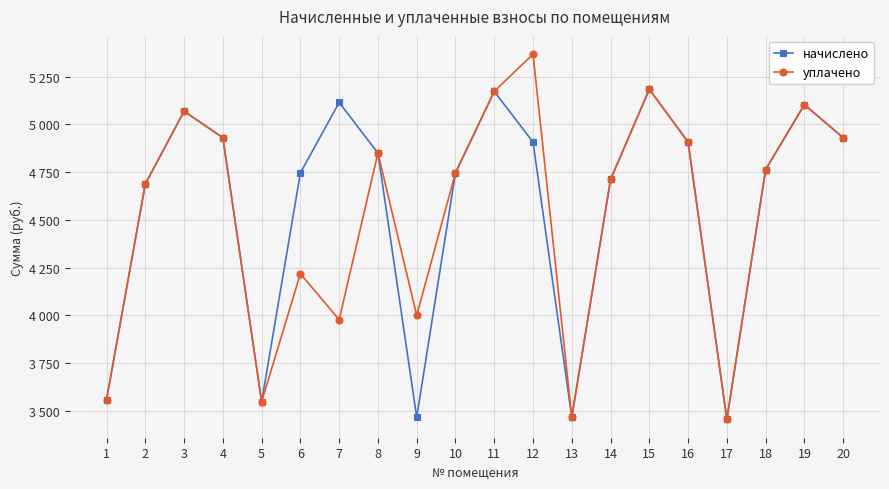

Where is the first local maximum for уплачено?

3